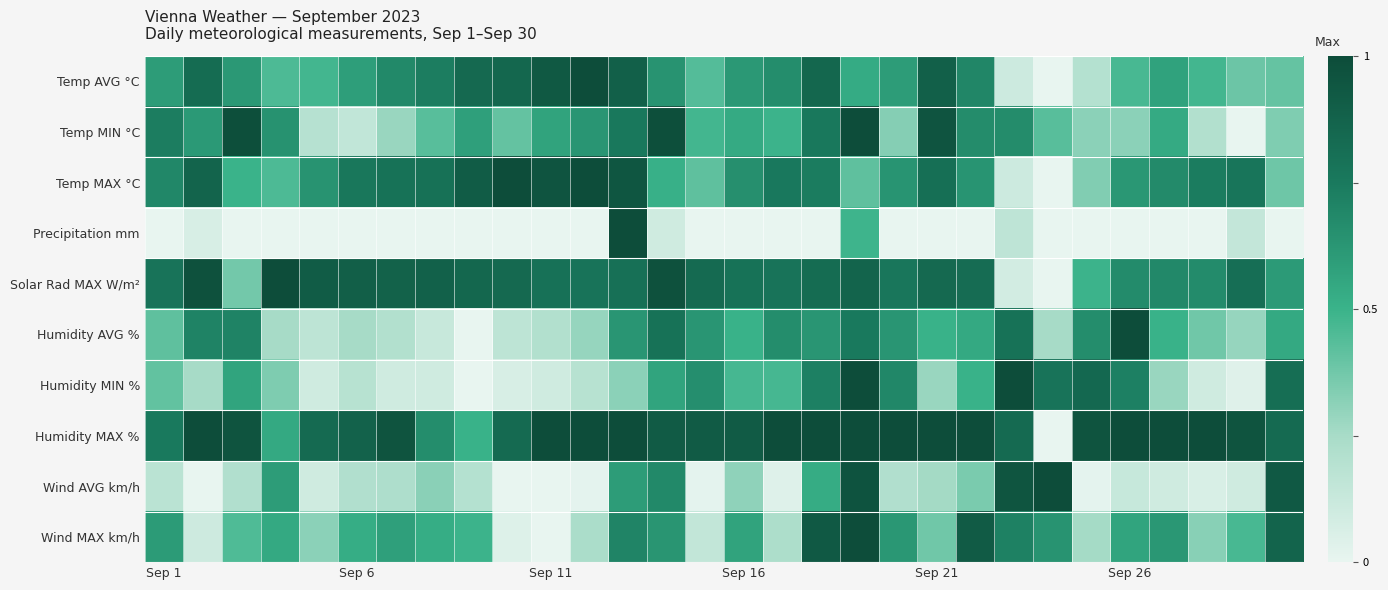

Reading right to left, list all the values displayed in this chart.

Temp AVG °C: 0.4	0.4	0.5	0.6	0.5	0.2	0.0	0.1	0.7	0.9	0.6	0.5	0.9	0.7	0.6	0.4	0.6	0.9	1.0	0.9	0.9	0.8	0.7	0.7	0.6	0.5	0.5	0.6	0.8	0.6
Temp MIN °C: 0.3	0.0	0.2	0.5	0.3	0.3	0.4	0.7	0.7	1.0	0.3	1.0	0.8	0.5	0.5	0.5	1.0	0.8	0.6	0.6	0.4	0.6	0.4	0.3	0.1	0.2	0.6	1.0	0.6	0.7
Temp MAX °C: 0.4	0.8	0.7	0.7	0.6	0.3	0.0	0.1	0.6	0.8	0.6	0.4	0.7	0.8	0.7	0.4	0.5	0.9	1.0	1.0	1.0	0.9	0.8	0.8	0.8	0.6	0.5	0.5	0.9	0.7
Precipitation mm: 0.0	0.1	0.0	0.0	0.0	0.0	0.0	0.2	0.0	0.0	0.0	0.5	0.0	0.0	0.0	0.0	0.1	1.0	0.0	0.0	0.0	0.0	0.0	0.0	0.0	0.0	0.0	0.0	0.1	0.0
Solar Rad MAX W/m²: 0.6	0.8	0.7	0.7	0.7	0.5	0.0	0.1	0.8	0.8	0.8	0.9	0.8	0.8	0.8	0.8	1.0	0.8	0.8	0.8	0.8	0.9	0.9	0.9	0.9	0.9	1.0	0.4	1.0	0.8
Humidity AVG %: 0.5	0.3	0.4	0.5	1.0	0.7	0.2	0.8	0.5	0.5	0.6	0.8	0.6	0.7	0.5	0.6	0.8	0.6	0.3	0.2	0.2	0.0	0.1	0.2	0.2	0.2	0.2	0.7	0.7	0.4
Humidity MIN %: 0.8	0.0	0.1	0.3	0.7	0.8	0.8	1.0	0.5	0.3	0.7	1.0	0.7	0.5	0.5	0.7	0.6	0.3	0.2	0.1	0.1	0.0	0.1	0.1	0.2	0.1	0.3	0.6	0.2	0.4
Humidity MAX %: 0.8	1.0	1.0	1.0	1.0	1.0	0.0	0.8	1.0	1.0	1.0	1.0	1.0	1.0	0.9	0.9	0.9	1.0	1.0	1.0	0.8	0.5	0.7	1.0	0.9	0.8	0.5	1.0	1.0	0.8
Wind AVG km/h: 0.9	0.1	0.1	0.1	0.1	0.0	1.0	1.0	0.4	0.3	0.2	1.0	0.5	0.0	0.3	0.0	0.7	0.6	0.0	0.0	0.0	0.2	0.3	0.2	0.2	0.1	0.6	0.2	0.0	0.2
Wind MAX km/h: 0.9	0.5	0.3	0.6	0.6	0.3	0.6	0.7	0.9	0.4	0.6	1.0	0.9	0.2	0.6	0.1	0.6	0.7	0.2	0.0	0.0	0.5	0.5	0.6	0.5	0.3	0.5	0.5	0.1	0.6